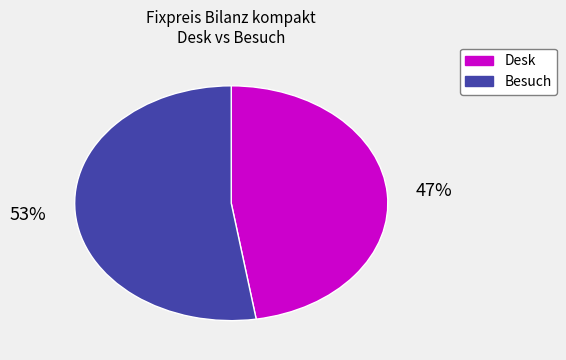

Does any single category account for the majority?

Yes